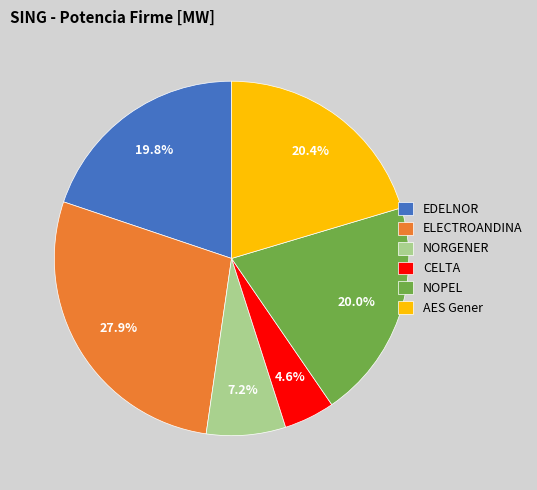

Does CELTA account for over 50% of the chart?

No